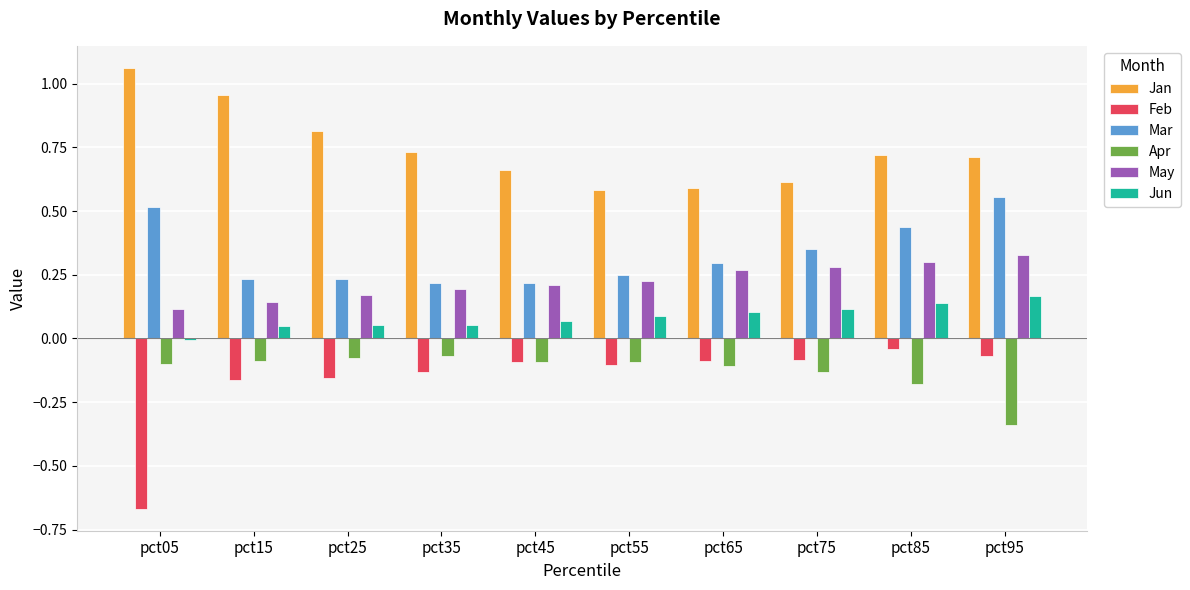

How many groups of bars are there?

10